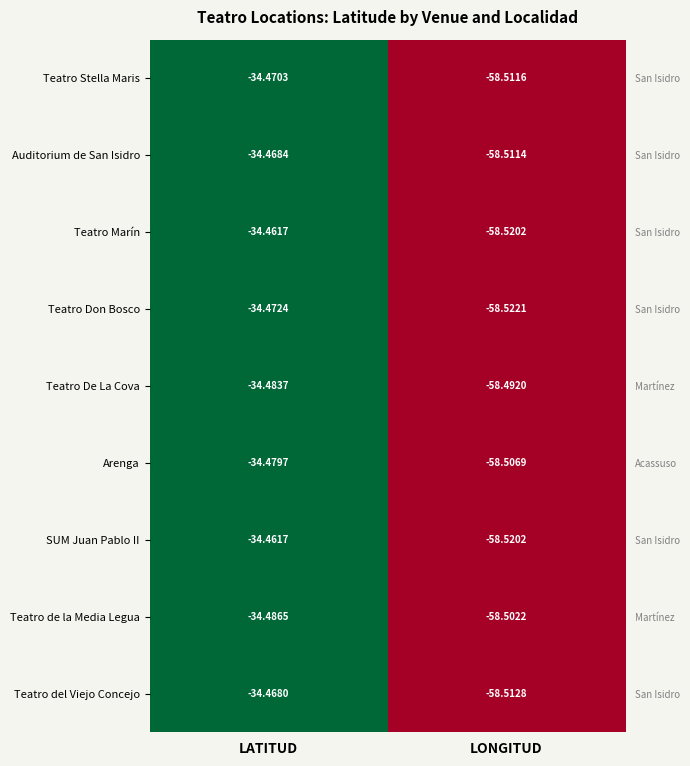

Rank the categories by Teatro Stella Maris value from highest to lowest.

LATITUD, LONGITUD